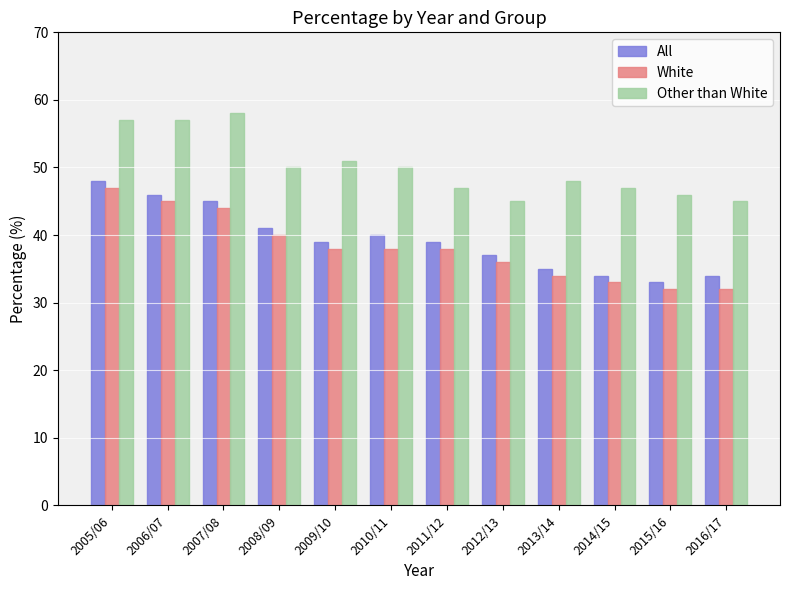

What is the sum of all All values?

471